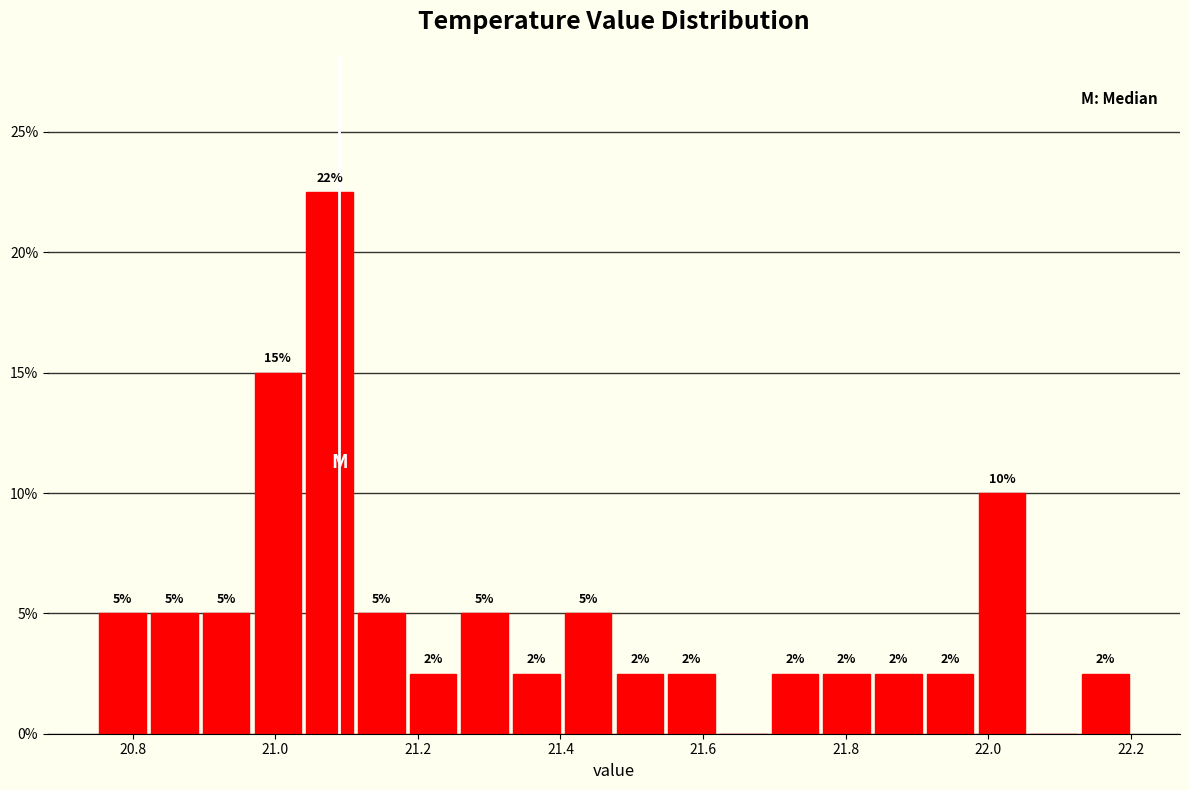

Around what value on the x-axis is the tallest bar? Give the approximate position of its centre, as read against the axis.

21.08